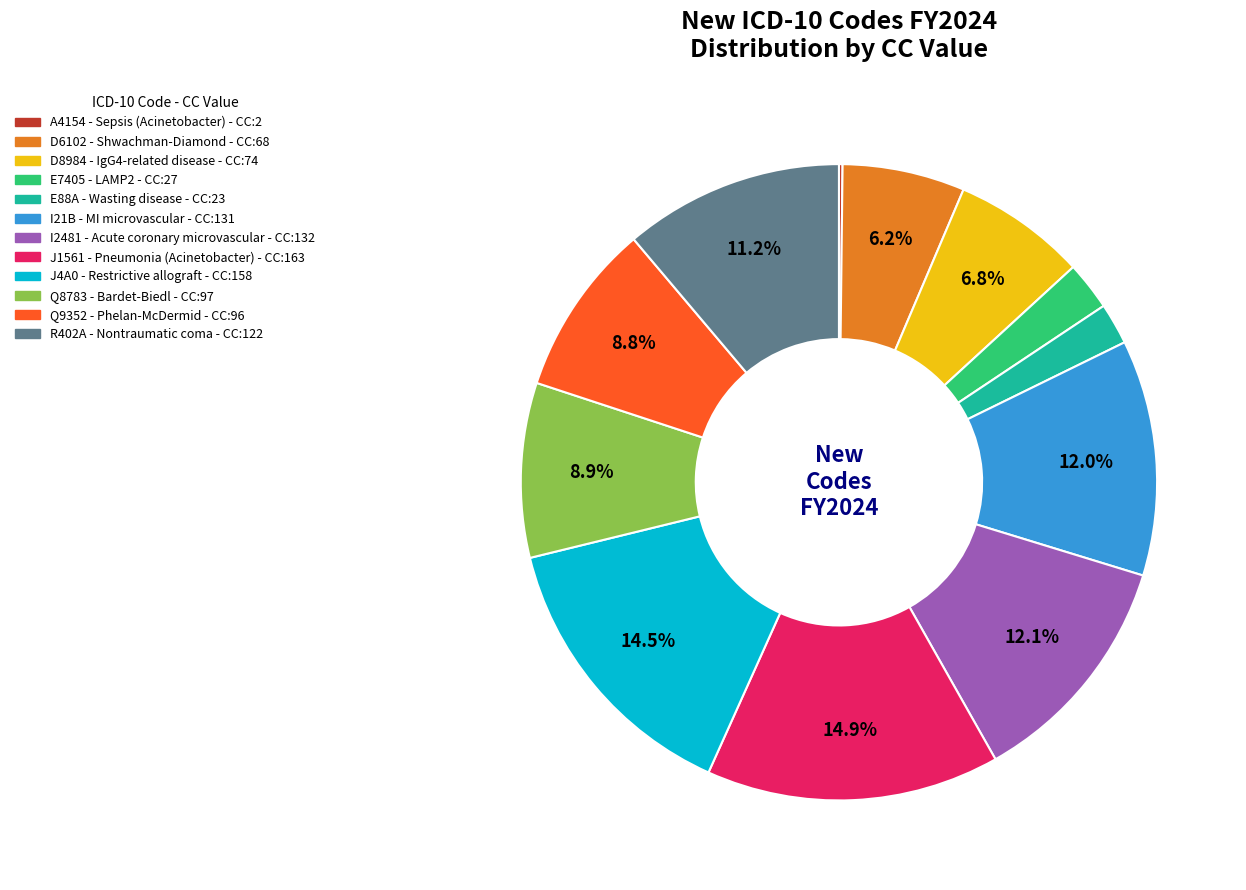

Is there any slice that represents more than half of the pie?

No